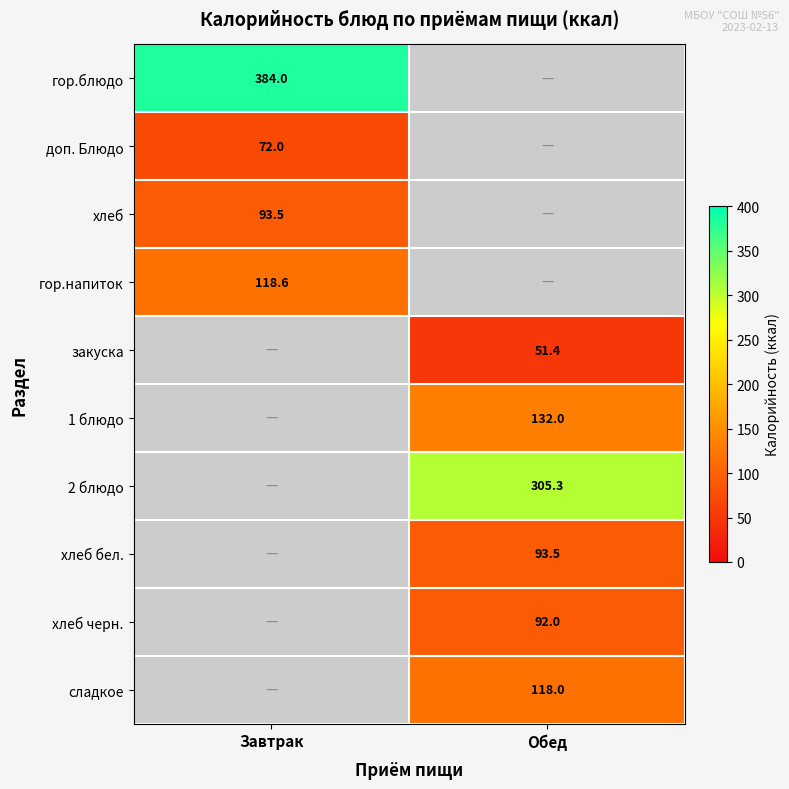

At how many categories does at least one series exceed 174?

2